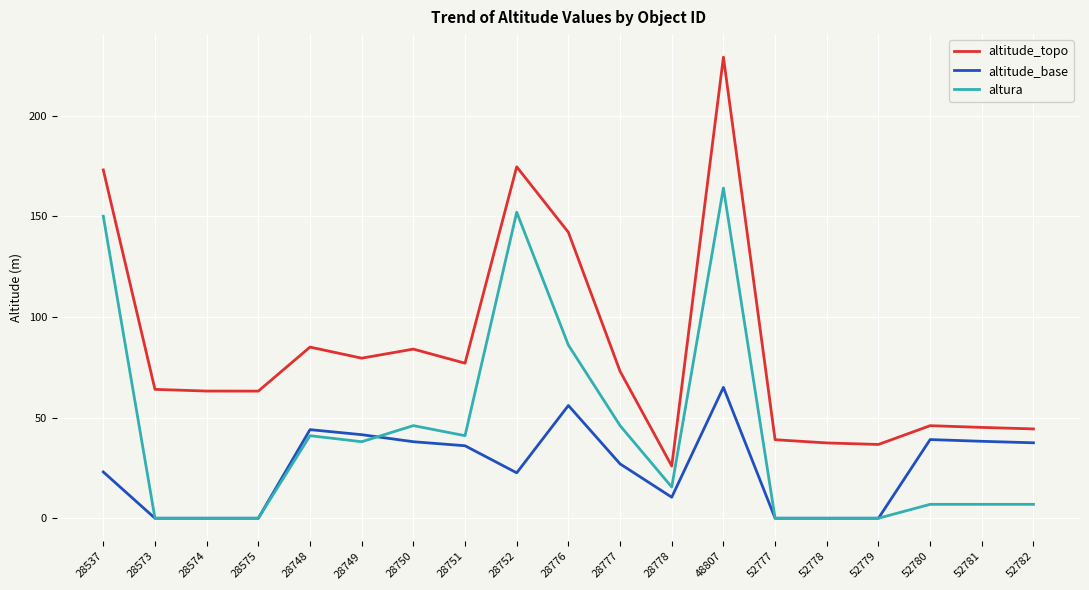

True or false: altitude_topo and altura cross at least once.

False